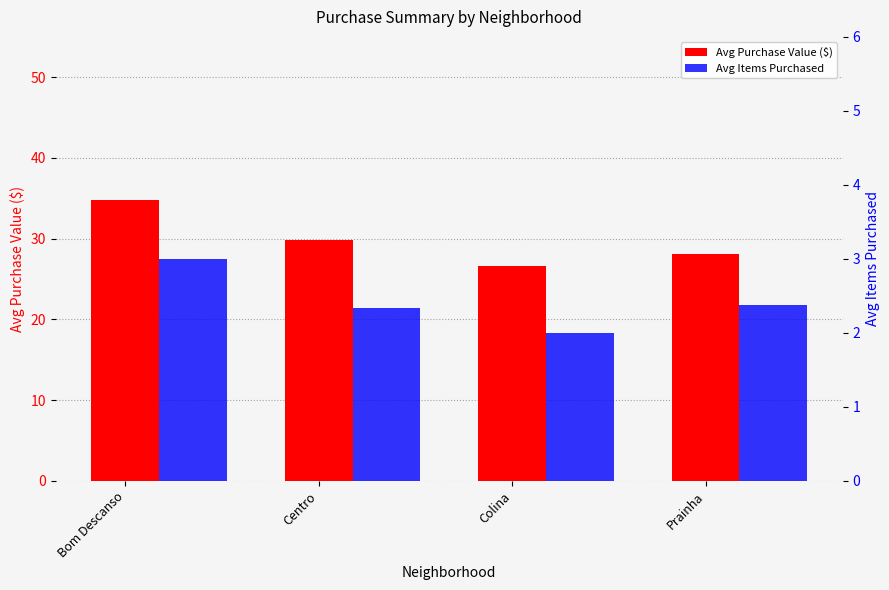

Reading left to right, transcribe all the data shown in this chart.

Avg Purchase Value ($): Bom Descanso=34.8	Centro=29.8	Colina=26.7	Prainha=28.1
Avg Items Purchased: Bom Descanso=3.0	Centro=2.3	Colina=2.0	Prainha=2.4